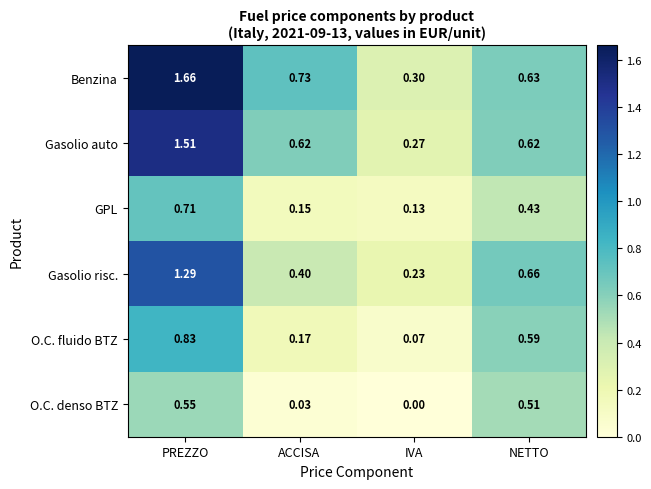

At which category does the chart reach its minimum across all series?

IVA